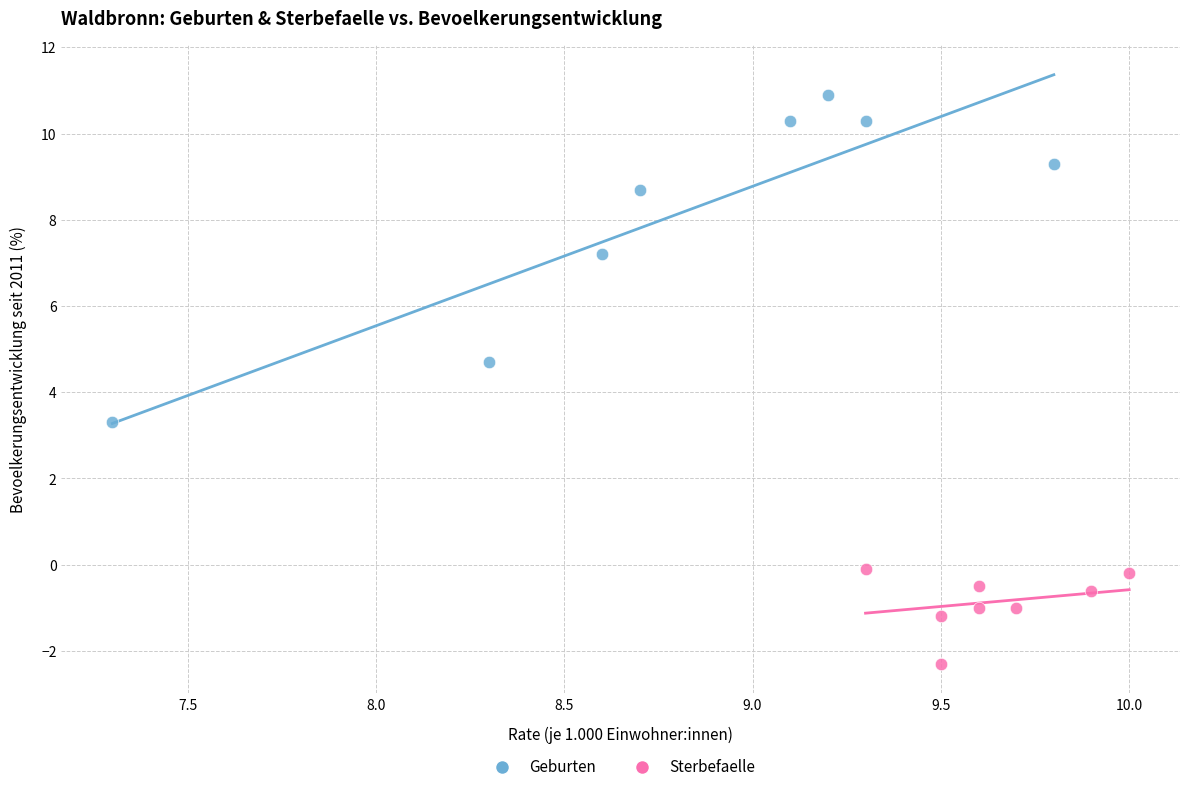

Which series contains the highest Y value?

Geburten